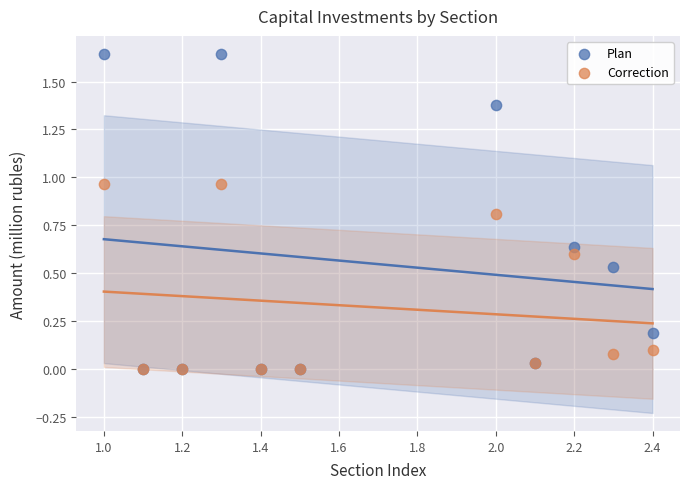

Which series has the widest spread of Y values?

Plan